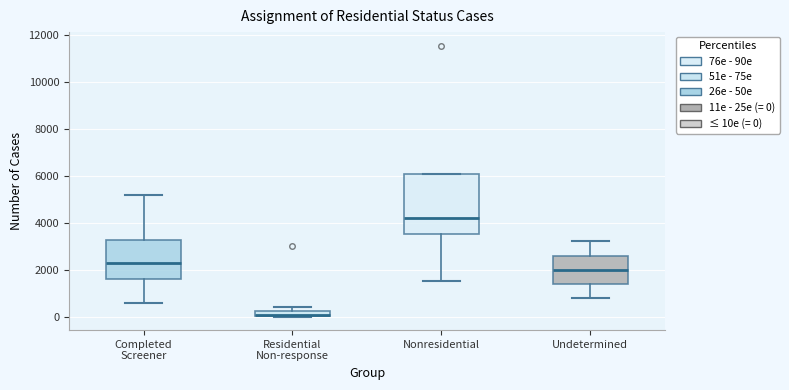

Where is the lower edge of the box for Residential Non-response on the y-axis? The values are not printed on the chart, so give them approximately, as read against the axis.

0